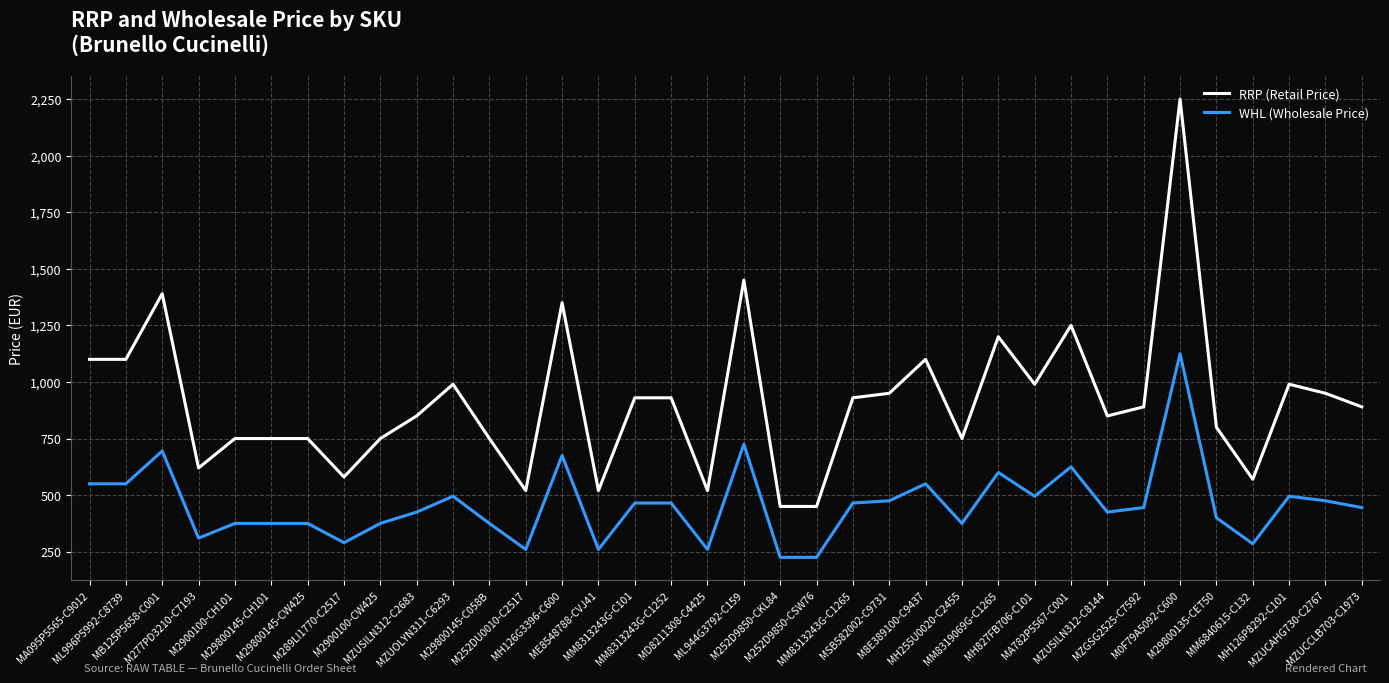

Which series has the largest range (max minus min)?

RRP (Retail Price)